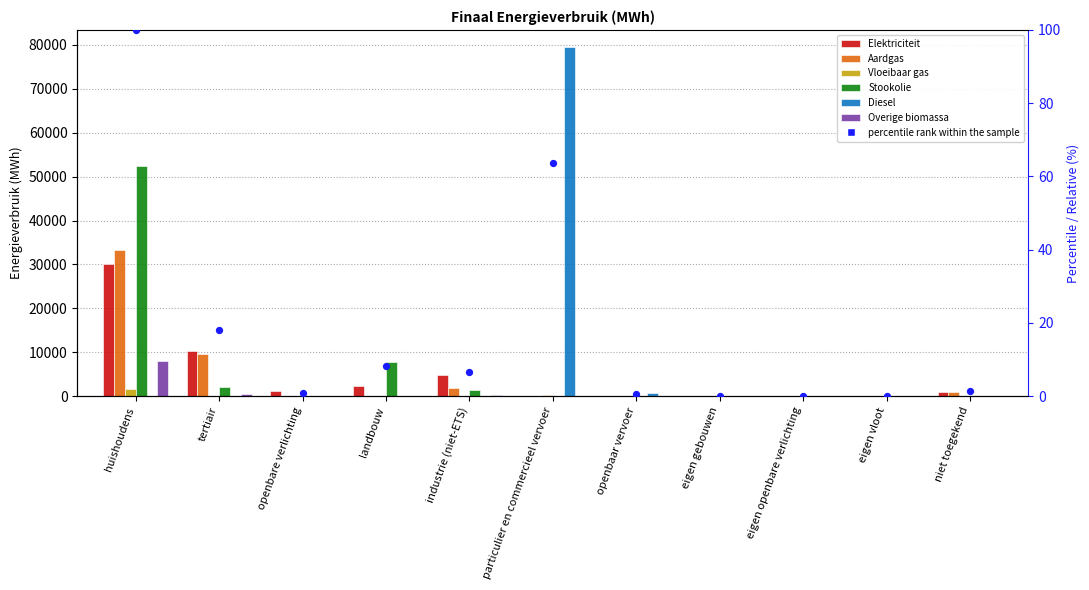

What are all the series names shown in the legend?

Elektriciteit, Aardgas, Vloeibaar gas, Stookolie, Diesel, Overige biomassa